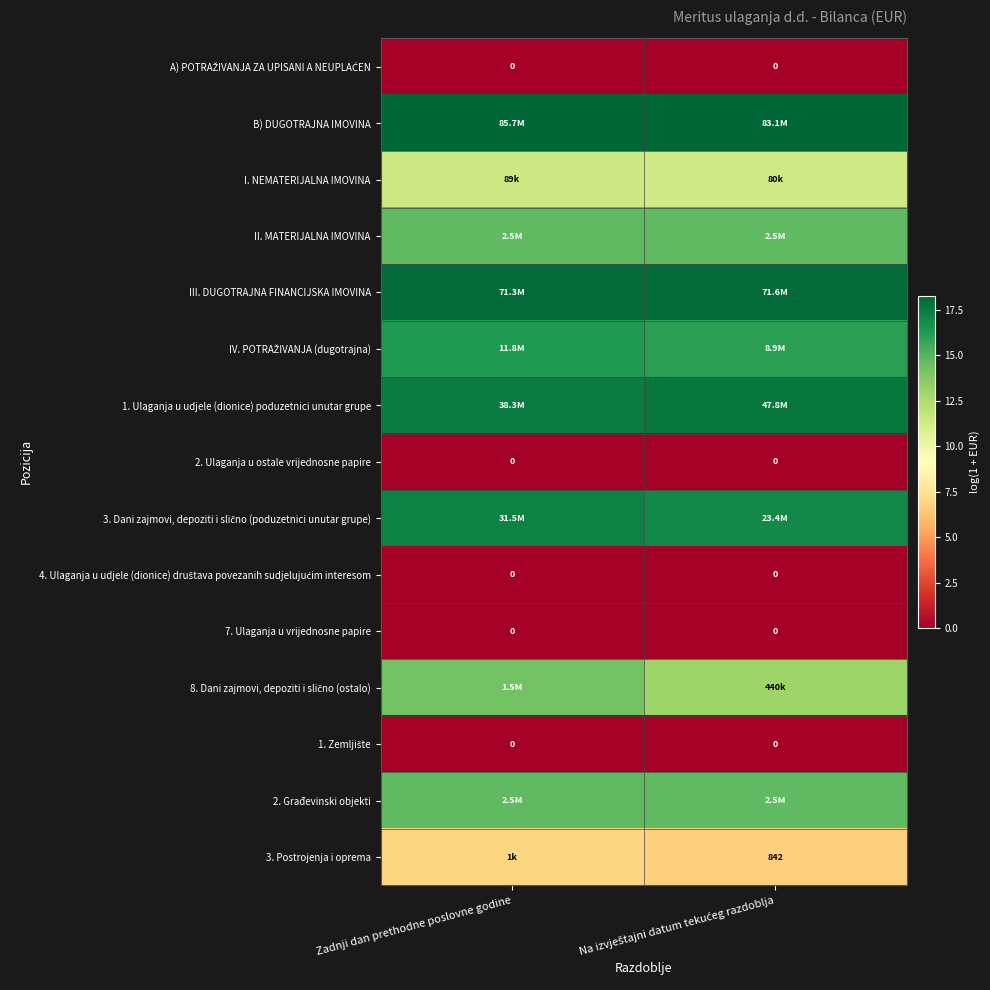

List the labels in order of 8. Dani zajmovi, depoziti i slično (ostalo) value, largest first.

Zadnji dan prethodne poslovne godine, Na izvještajni datum tekućeg razdoblja